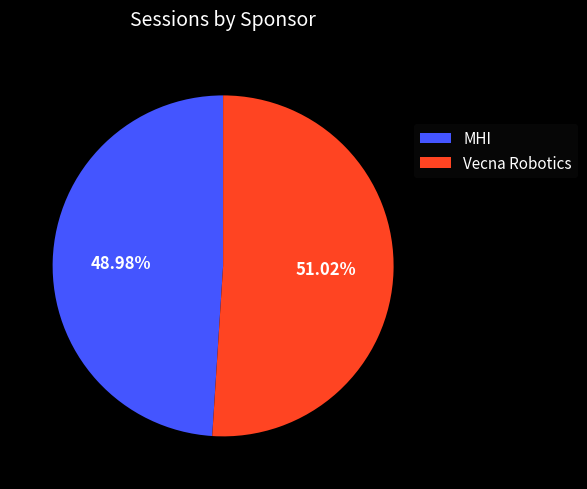

Does MHI account for over 50% of the chart?

No